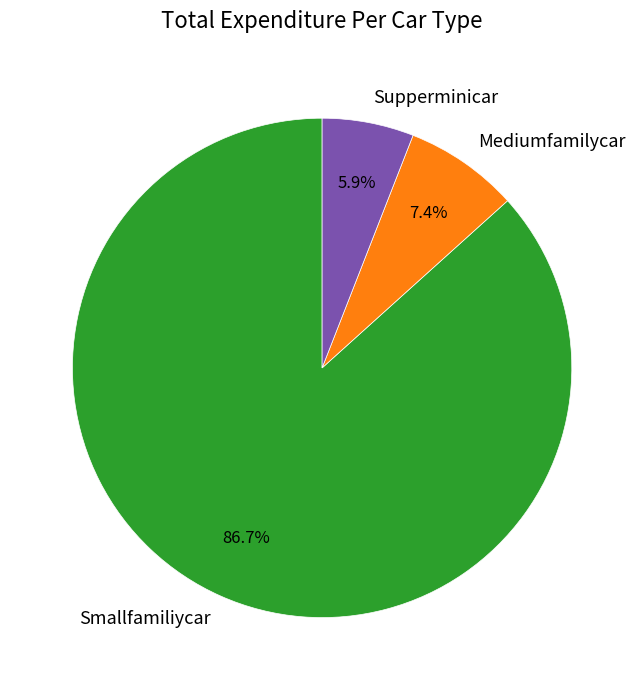

Between Smallfamiliycar and Supperminicar, which is larger?

Smallfamiliycar